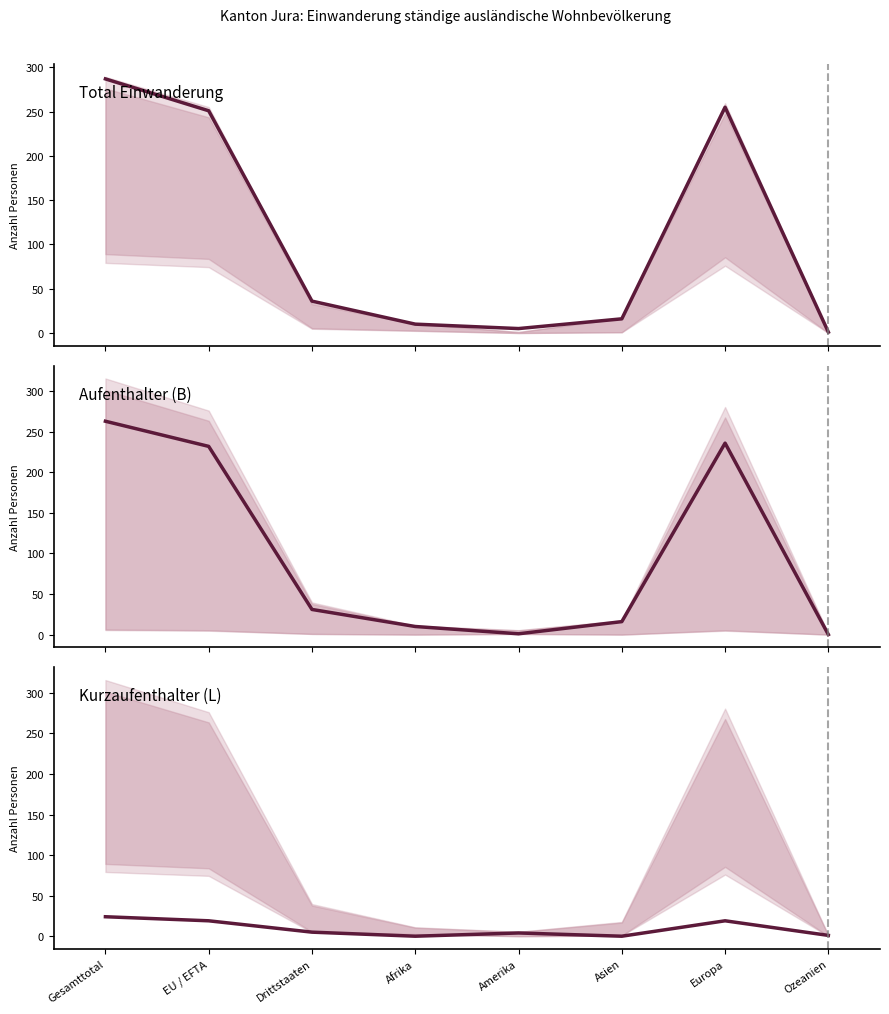

The Kurzaufenthalter (L) series shows 13 at Asien. True or false?

False